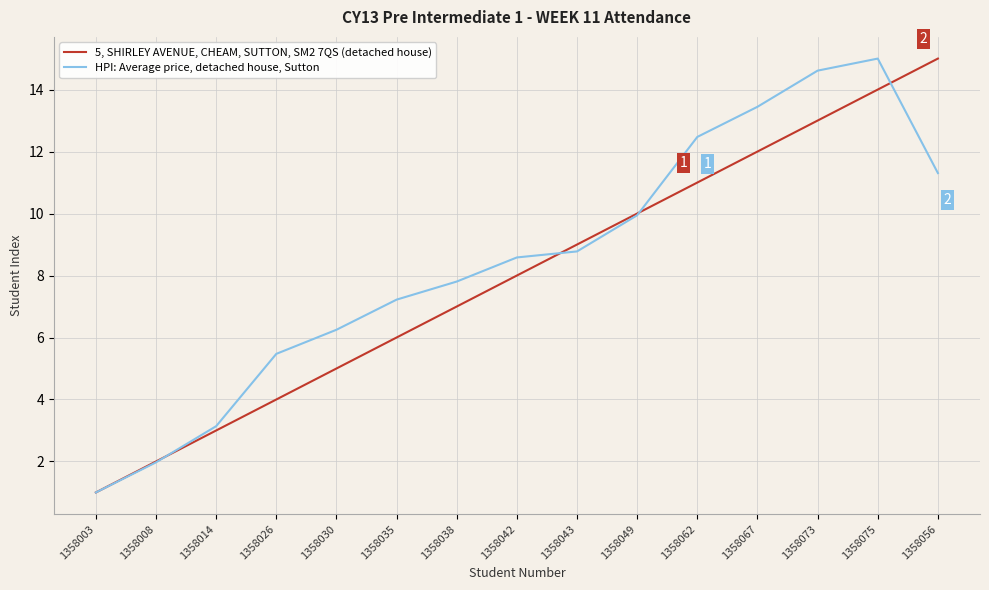

What is the average value of the 5, SHIRLEY AVENUE, CHEAM, SUTTON, SM2 7QS (detached house) series?

8.0